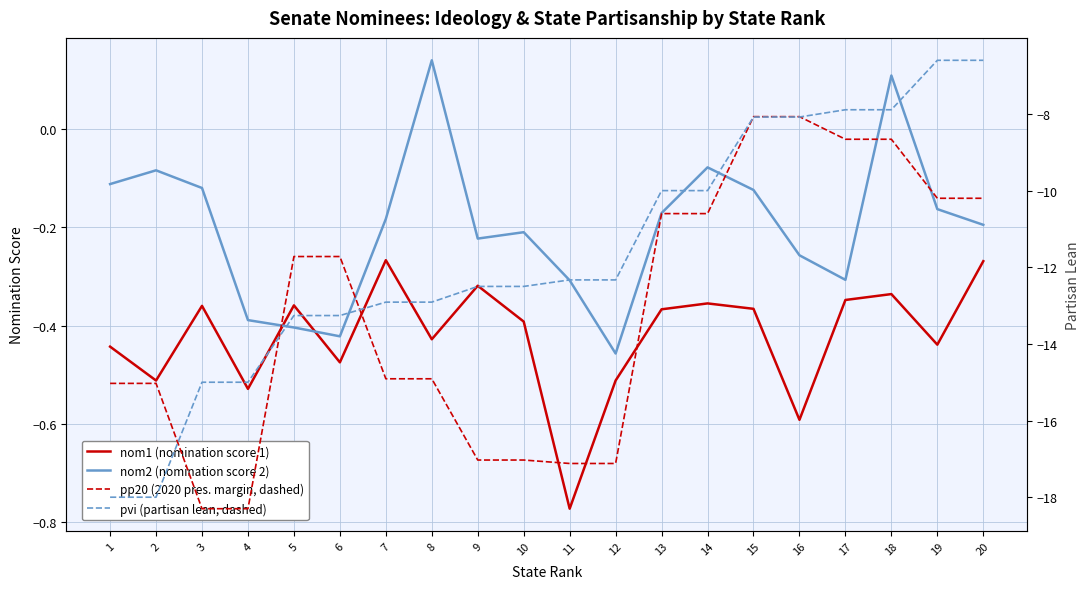

Reading right to left, list all the values displayed in this chart.

nom1: -0.3	-0.4	-0.3	-0.3	-0.6	-0.4	-0.4	-0.4	-0.5	-0.8	-0.4	-0.3	-0.4	-0.3	-0.5	-0.4	-0.5	-0.4	-0.5	-0.4
nom2: -0.2	-0.2	0.1	-0.3	-0.3	-0.1	-0.1	-0.2	-0.5	-0.3	-0.2	-0.2	0.1	-0.2	-0.4	-0.4	-0.4	-0.1	-0.1	-0.1
pp20: -10.2	-10.2	-8.7	-8.7	-8.1	-8.1	-10.6	-10.6	-17.1	-17.1	-17.0	-17.0	-14.9	-14.9	-11.7	-11.7	-18.3	-18.3	-15.0	-15.0
pvi: -6.6	-6.6	-7.9	-7.9	-8.1	-8.1	-10.0	-10.0	-12.3	-12.3	-12.5	-12.5	-12.9	-12.9	-13.3	-13.3	-15.0	-15.0	-18.0	-18.0